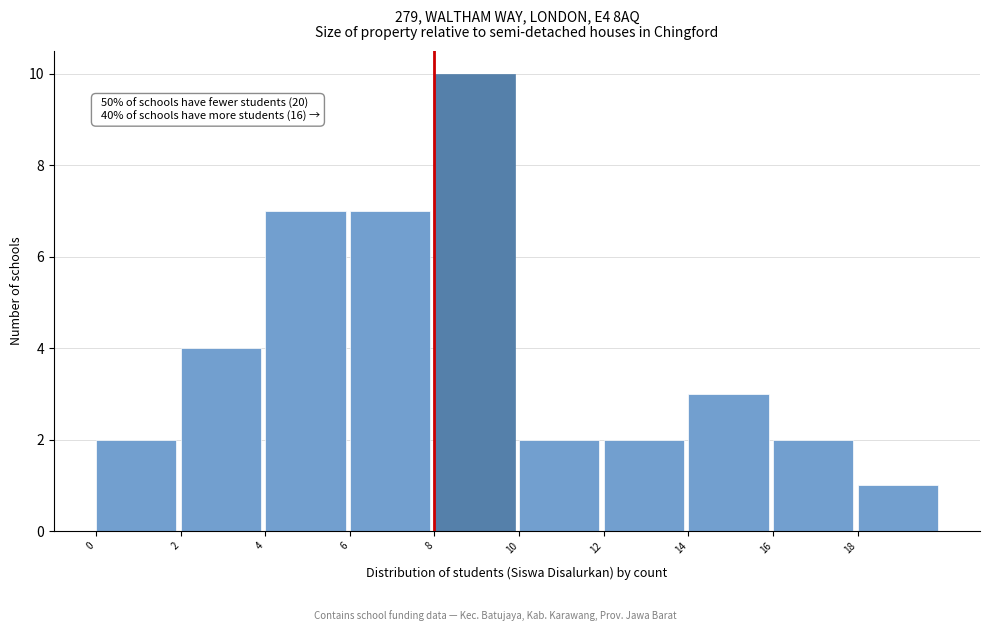

Over which range of the x-axis is the bar tallest?

8 to 10